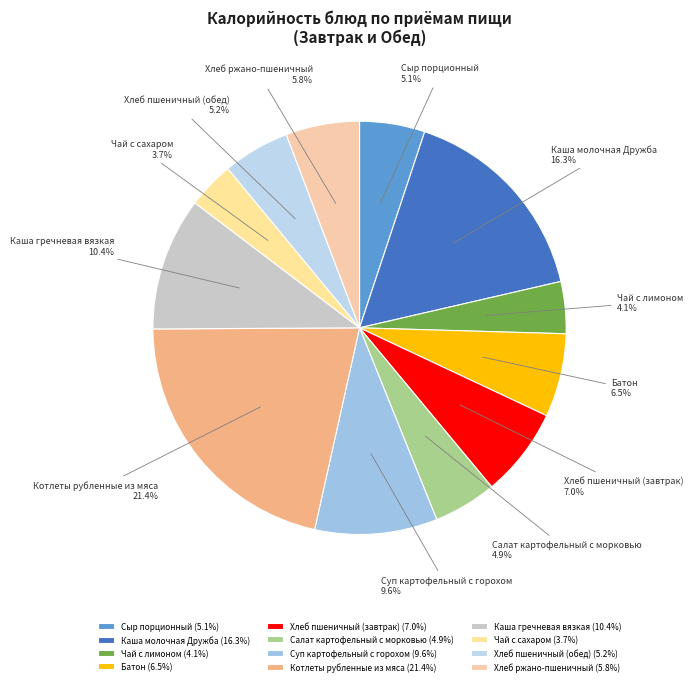

Combined, do Хлеб пшеничный (обед) and Котлеты рубленные из мяса account for over 50%?

No